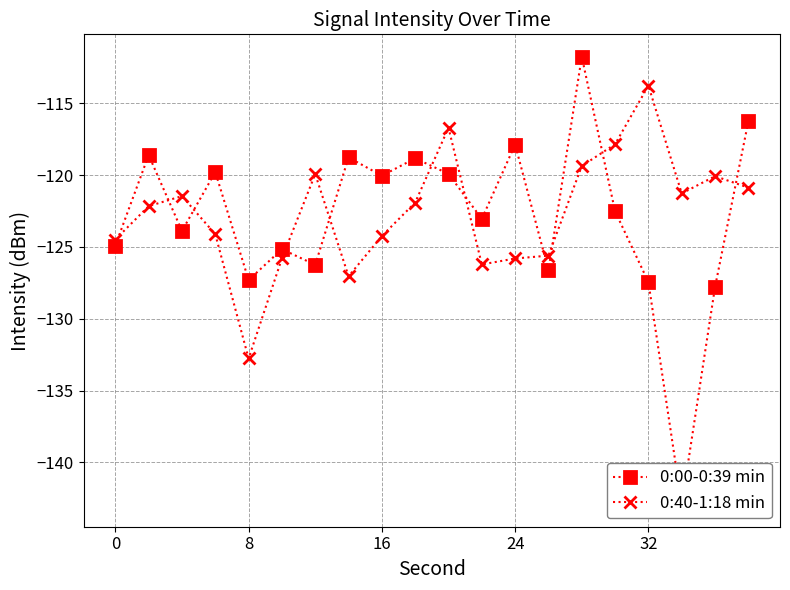

How many data points in 0:40-1:18 min are less than -121?

13